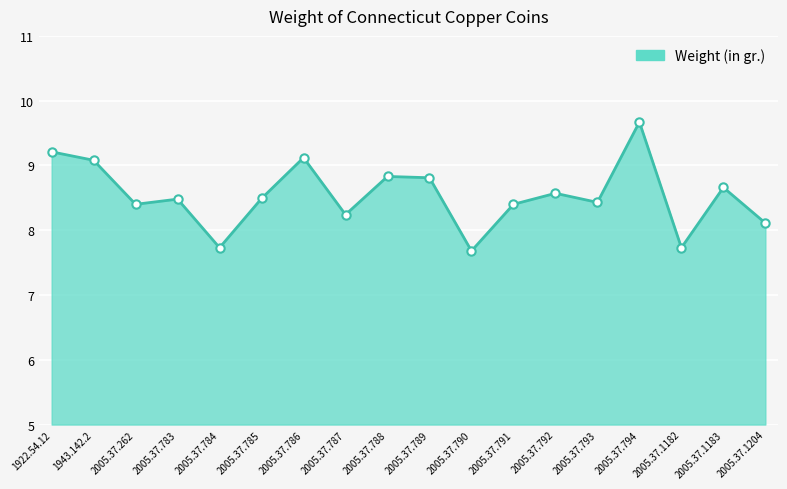

What is the average value?

8.5